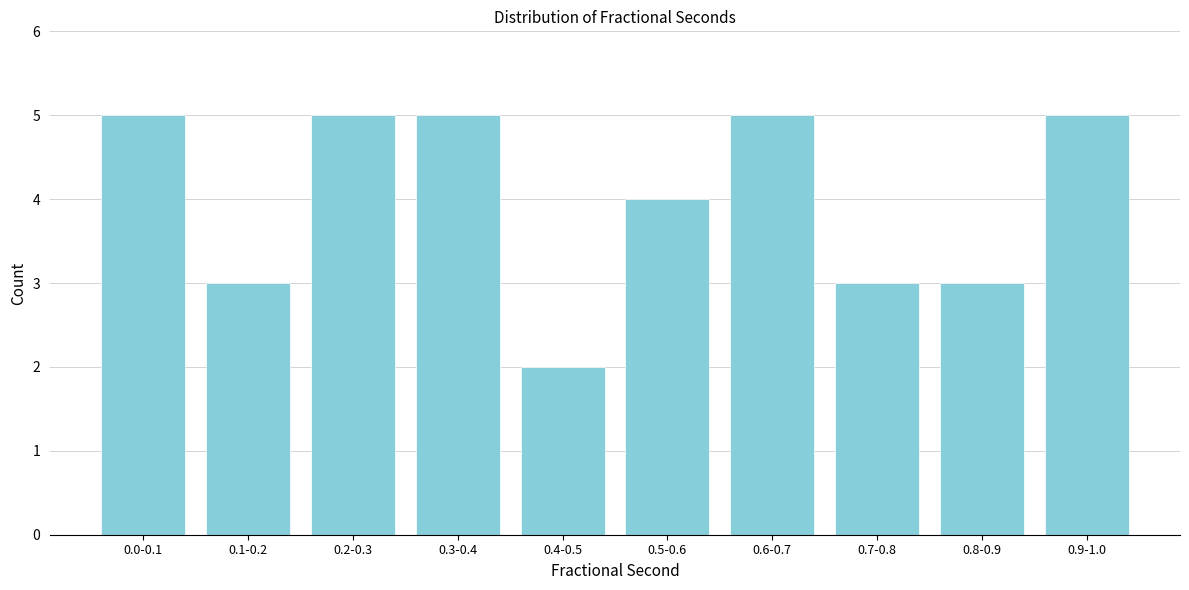

Reading right to left, transcribe all the data shown in this chart.

5	3	3	5	4	2	5	5	3	5